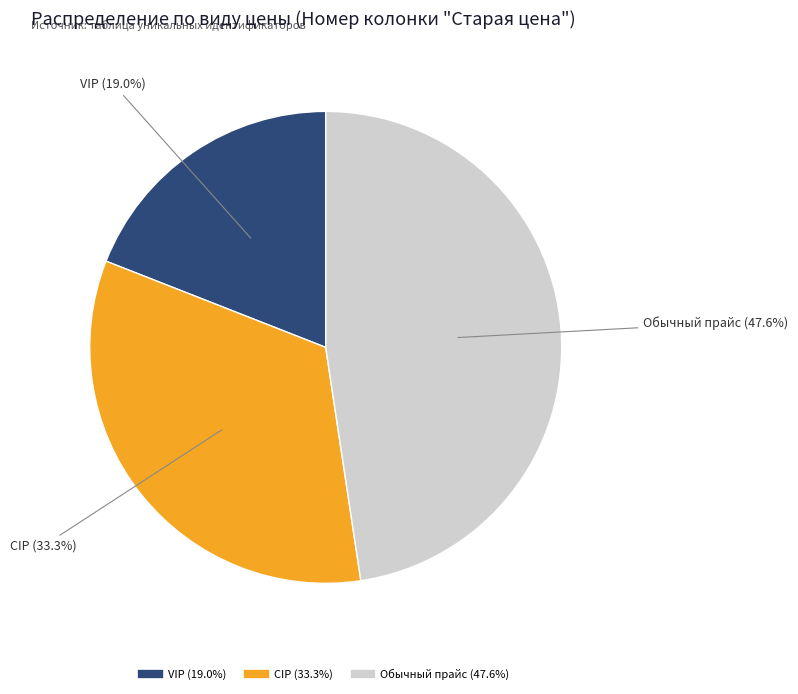

To the nearest percent, what is the average slice percentage?

33%